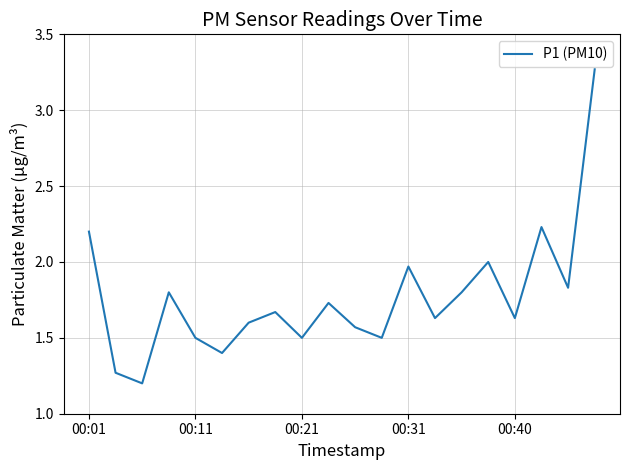

What is the difference between the maximum and minimum values?

2.1